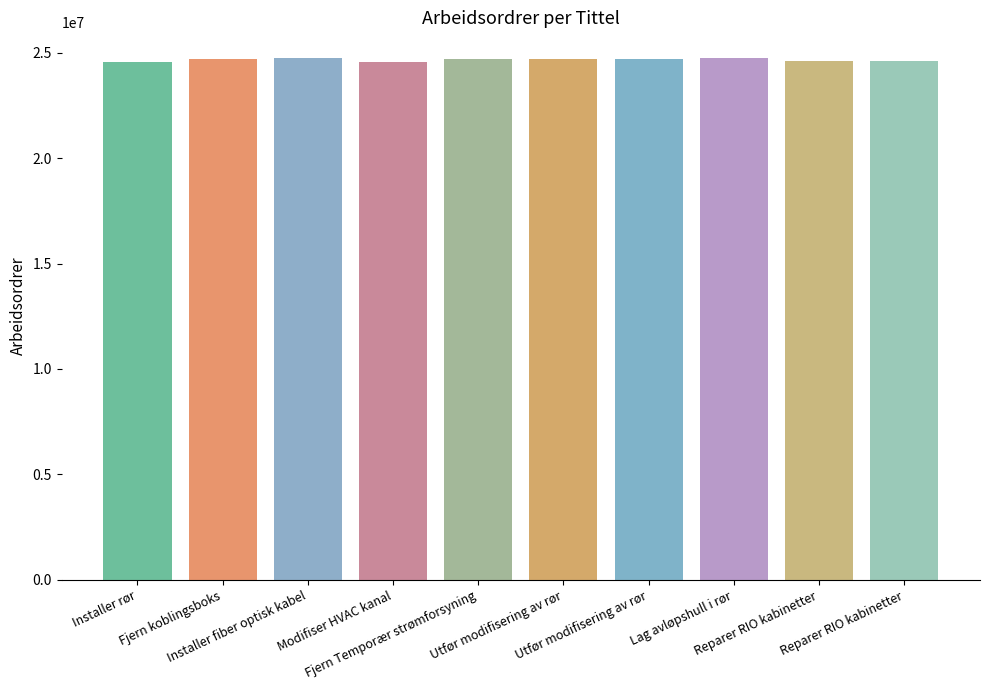

How many data points are less than 24715872?

5